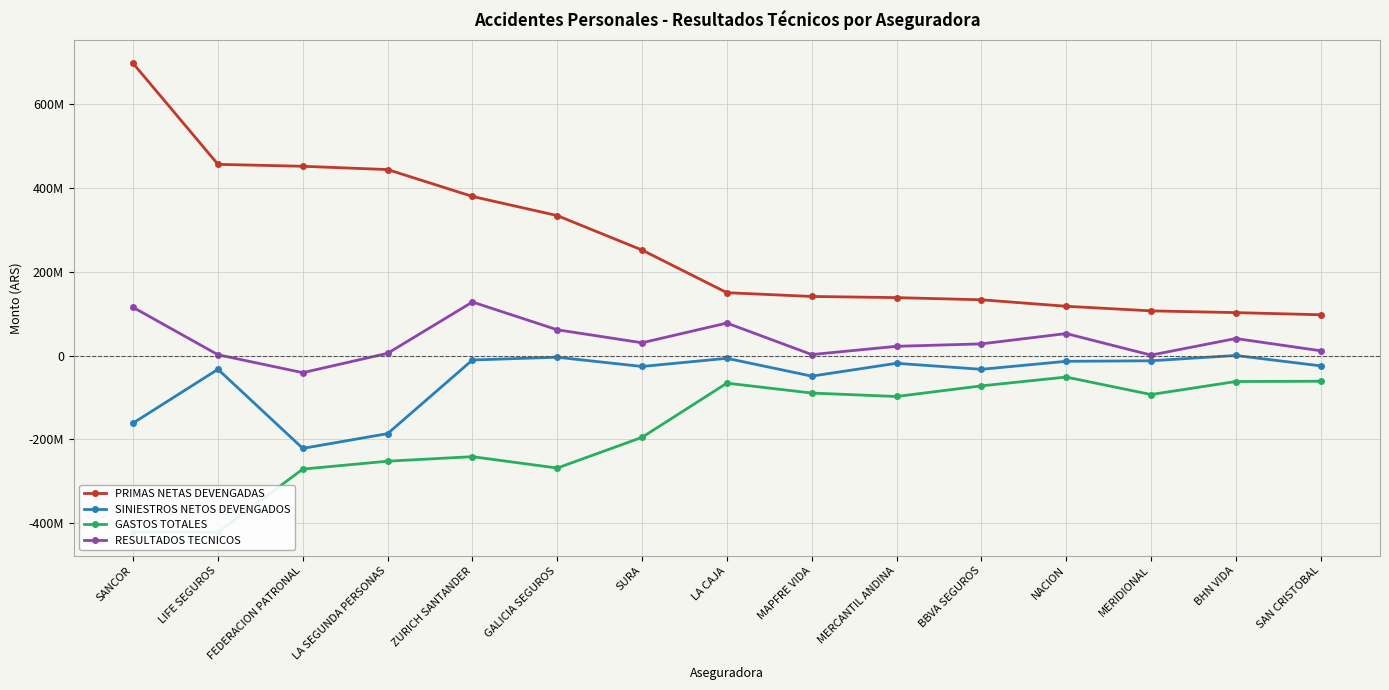

Count the number of categories in the chart.

15